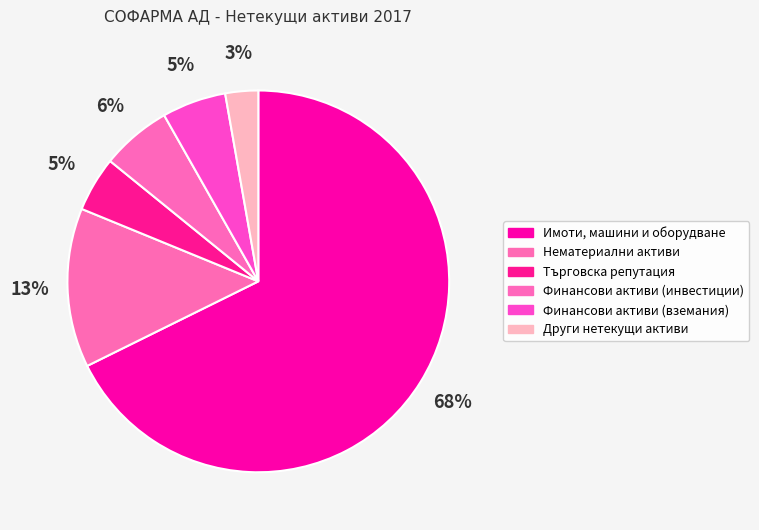

How many slices are in this pie chart?

6